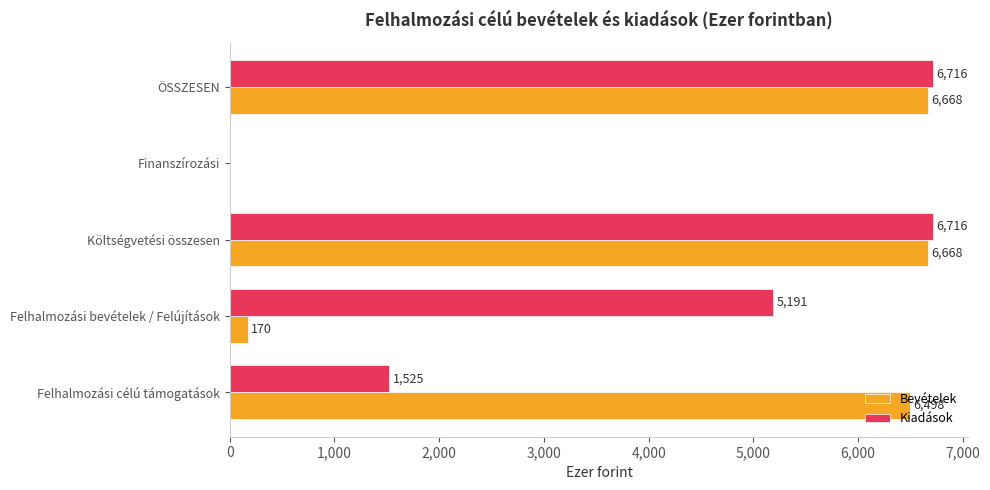

How many series are shown in this chart?

2